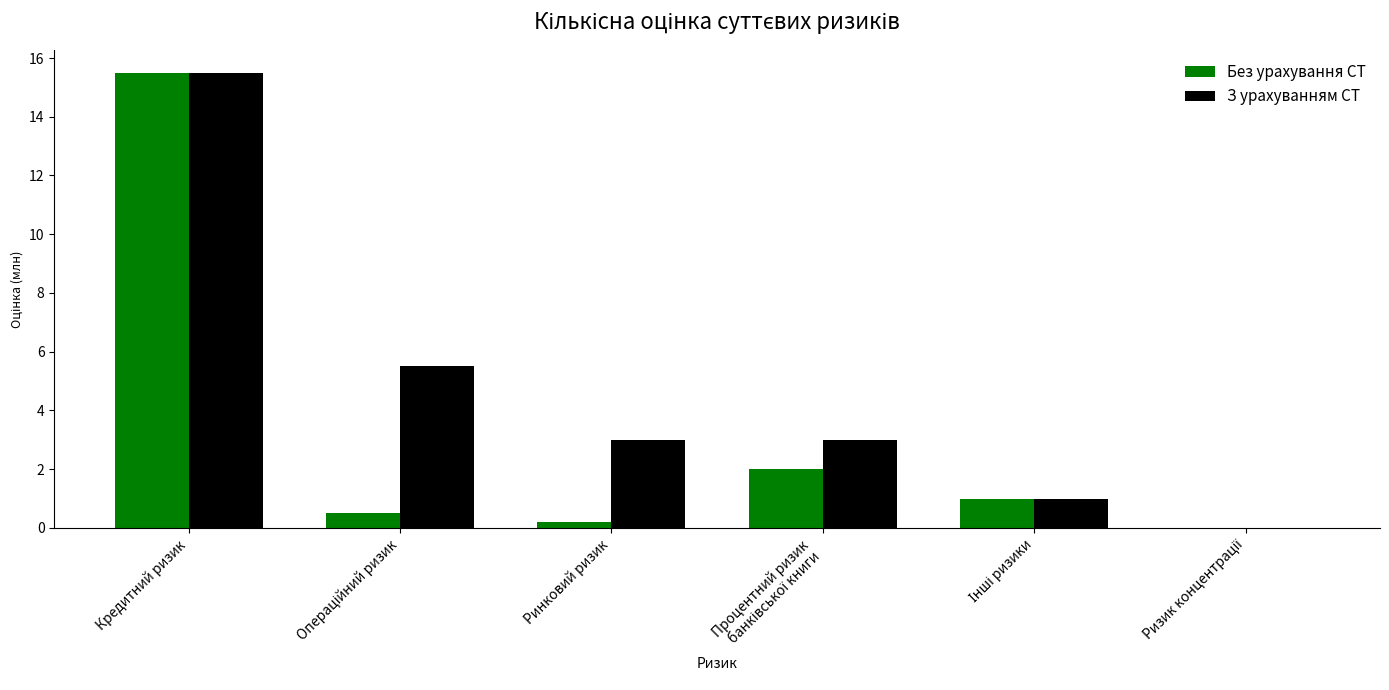

Which series changed the most between Кредитний ризик and Ринковий ризик?

Без урахування СТ